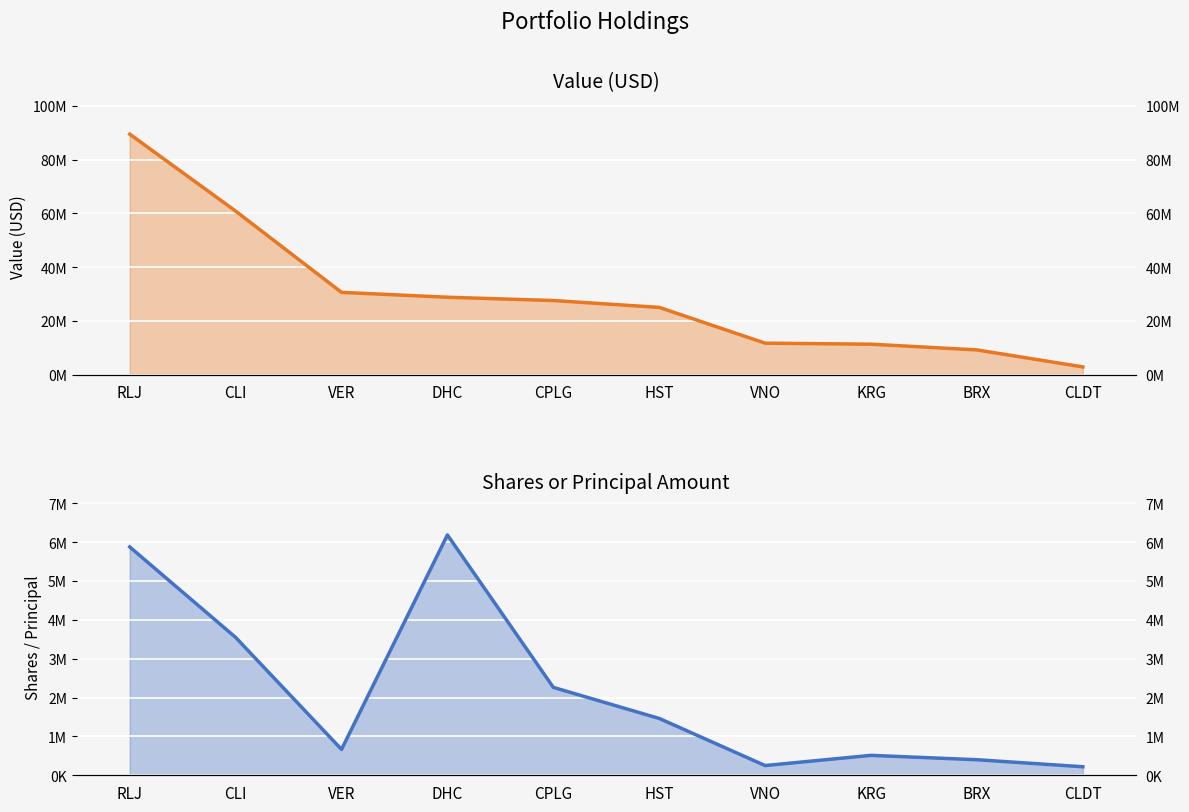

Between KRG and HST, which is larger?

HST